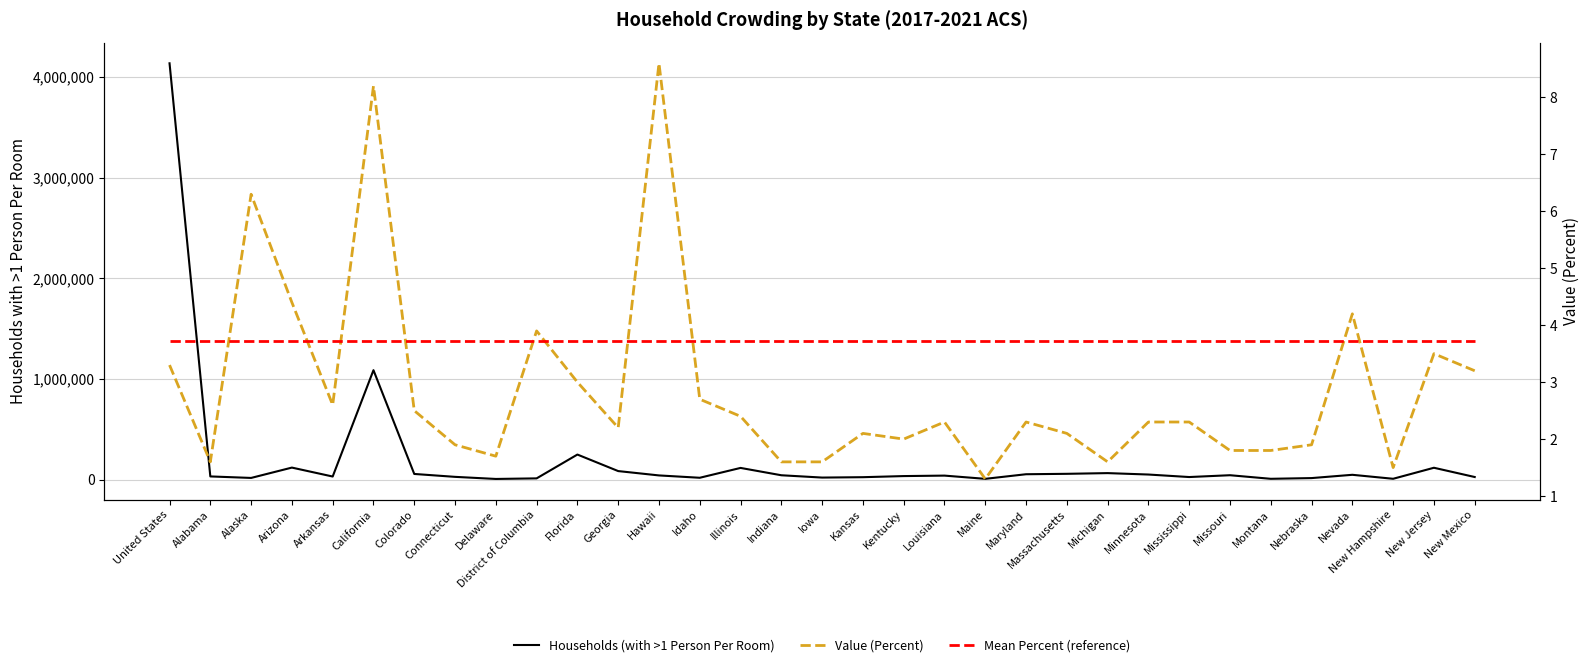

What is the value of the Mean Percent (reference) point at the 7th from the left?

3.7